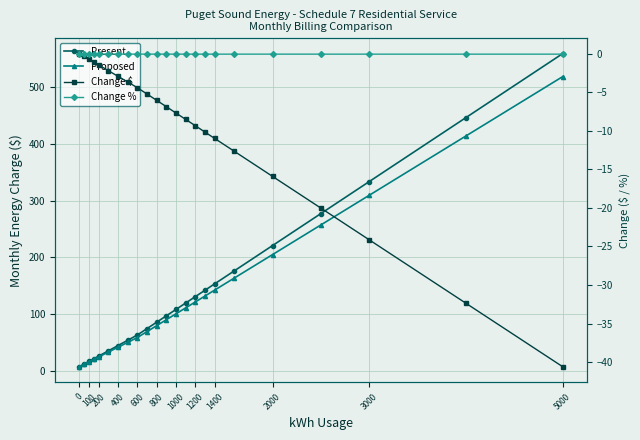

The Change $ series shows -53.1 at 21. True or false?

False